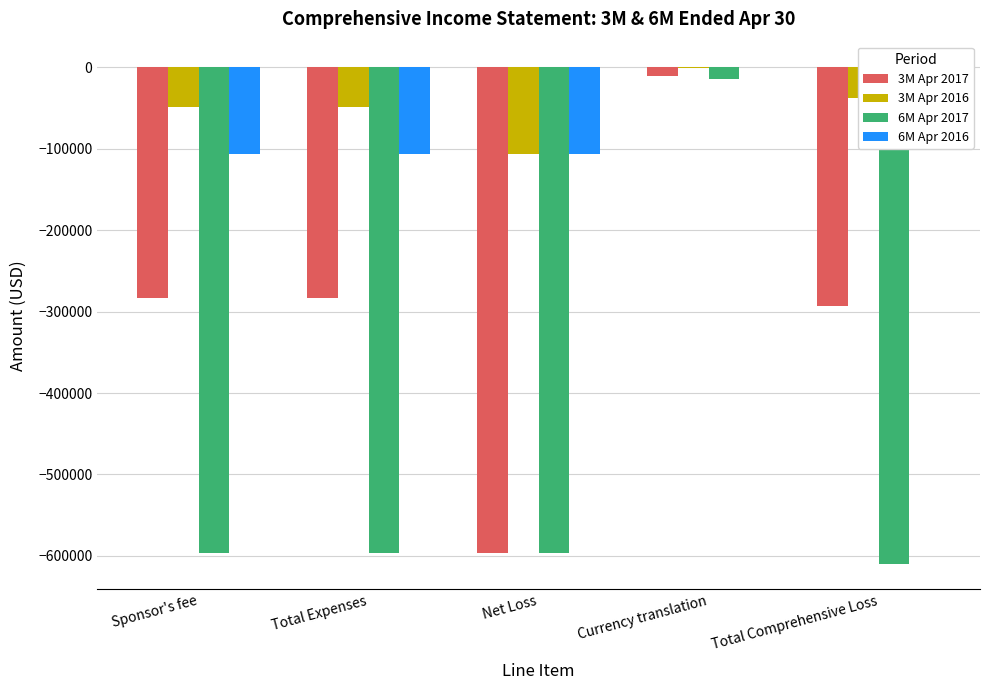

At which label does 6M Apr 2017 reach its peak?

Currency translation